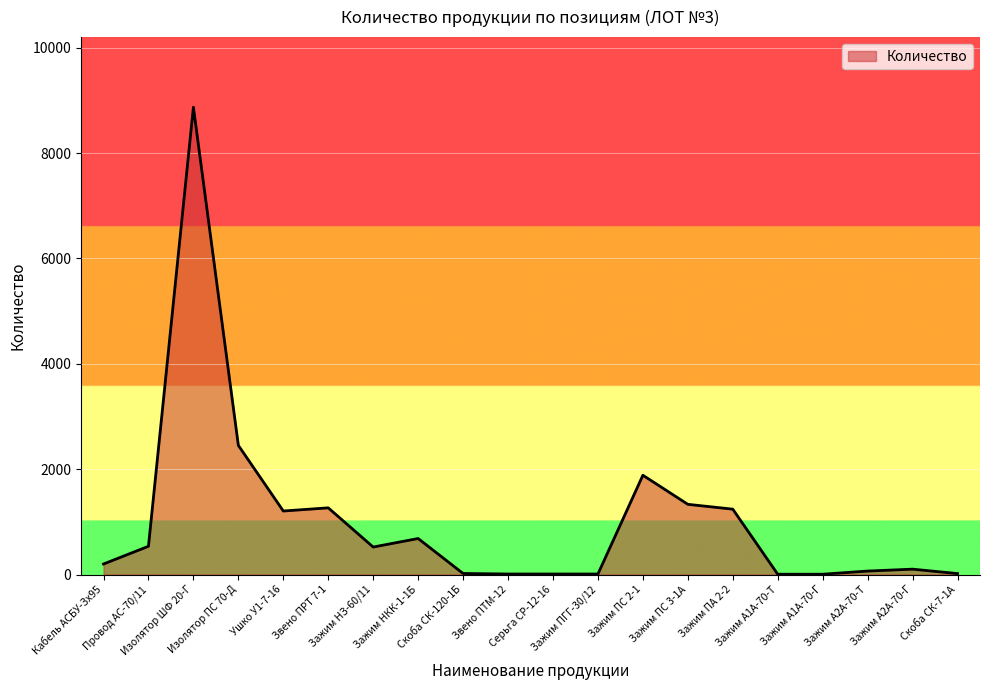

What is the approximate value at Зажим ПС 3-1А?

1333.0